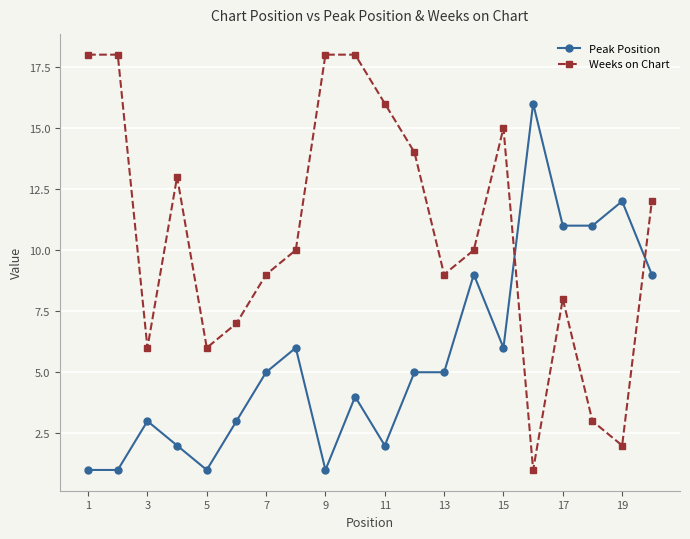

True or false: Weeks on Chart has more than 2 points higher than both neighbors.

True